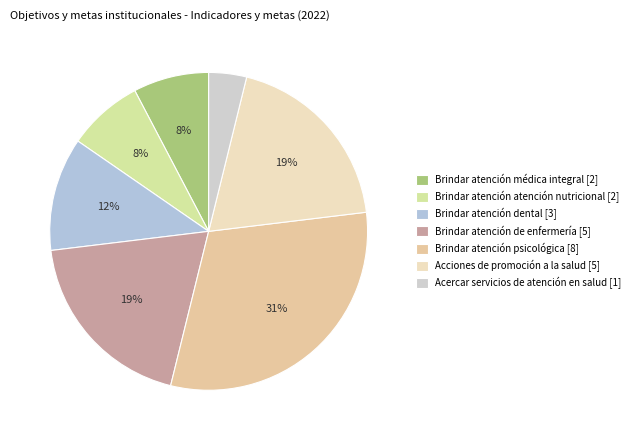

What percentage is NOT represented by Acciones de promoción a la salud?

80.8%